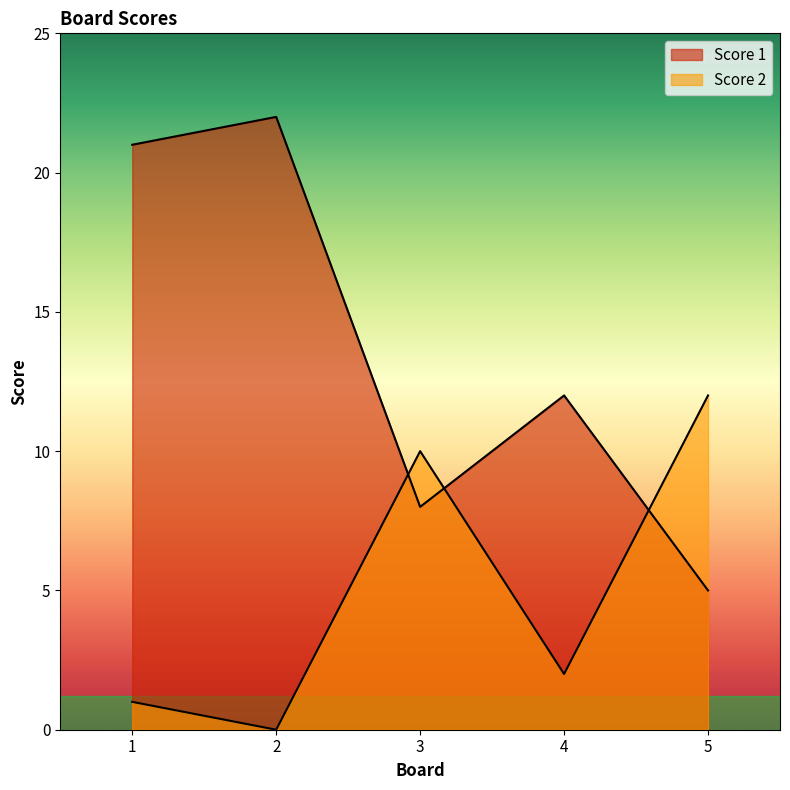

At which category does Score 1 reach its first local peak?

2